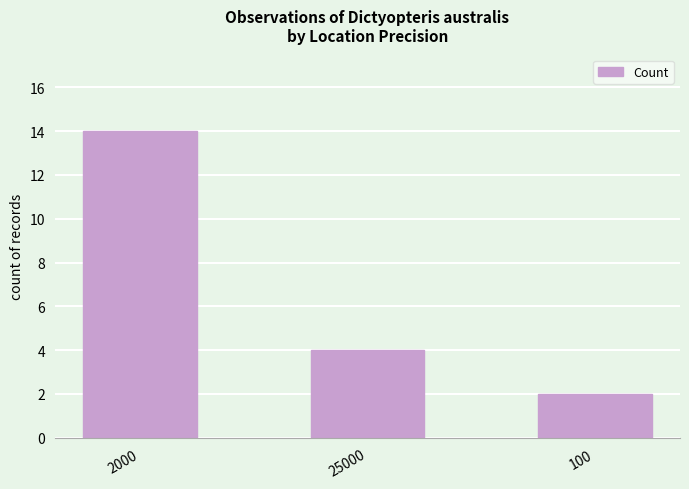

Which category has the lowest value across all series?

100